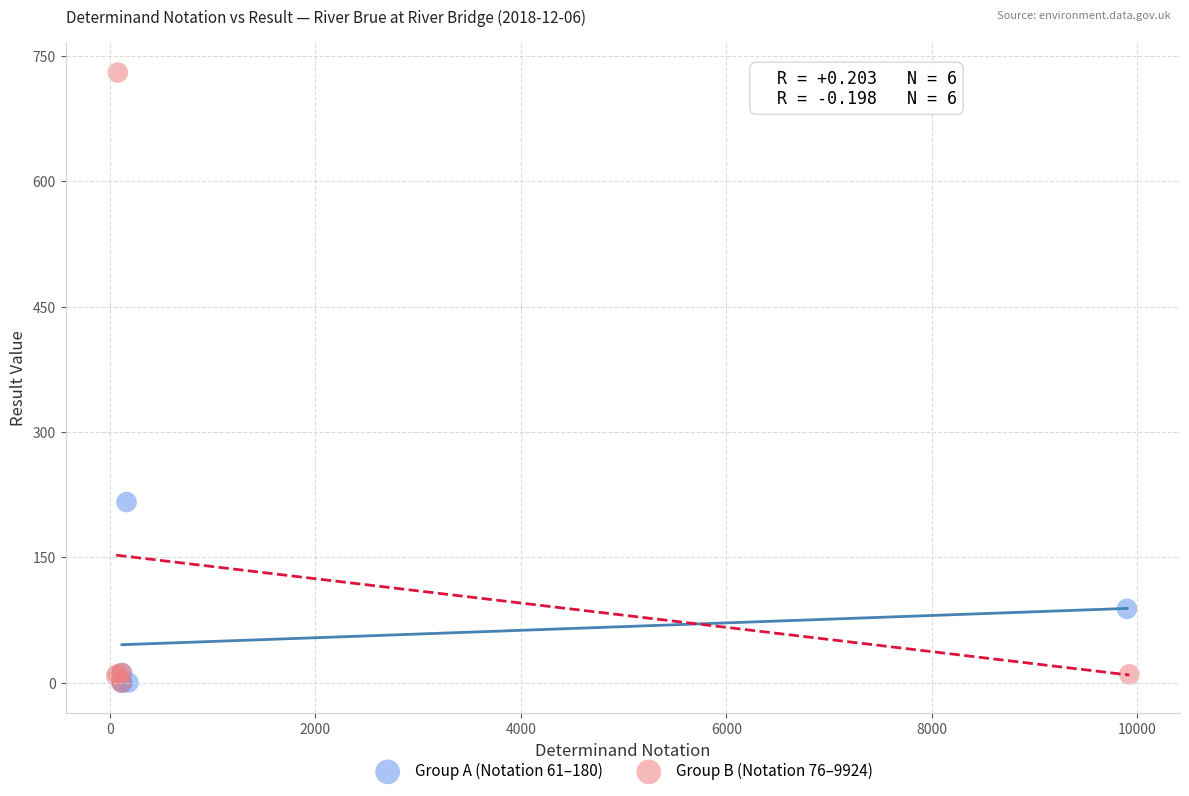

Which series has the largest Y range (max minus min)?

Group B (Notation 76–9924)